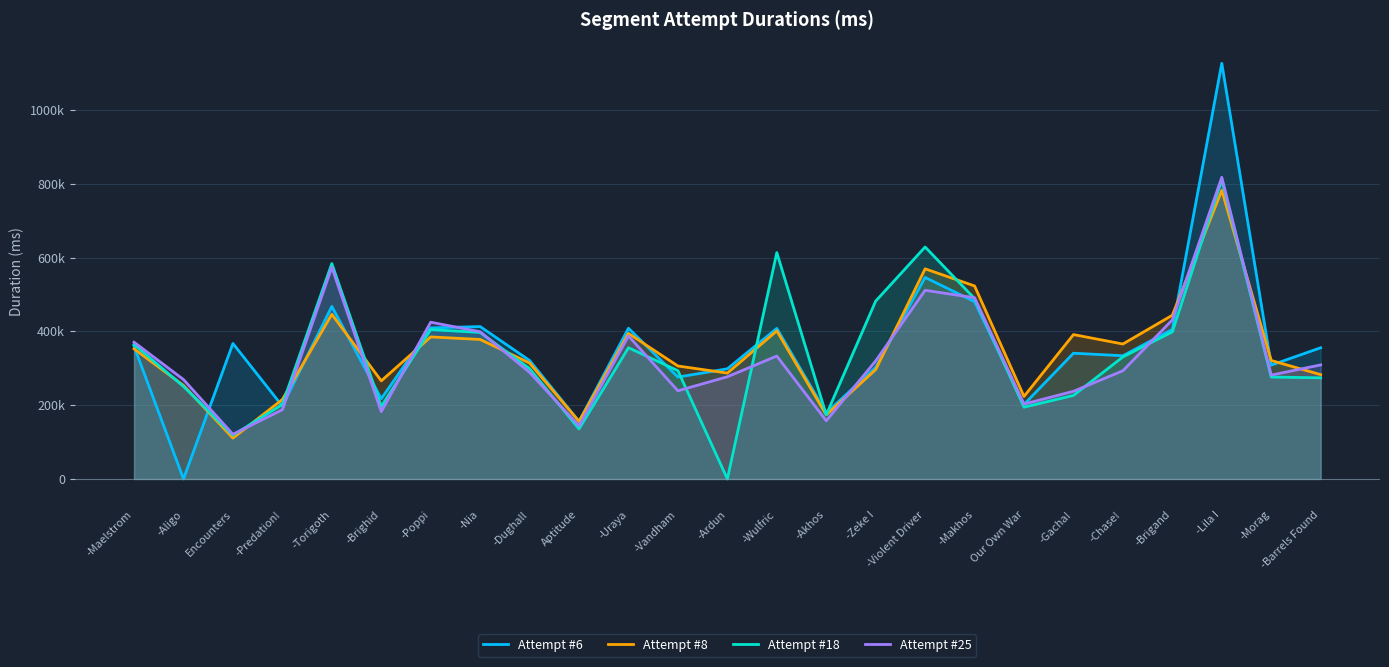

Which series has the largest total across all categories?

Attempt #6